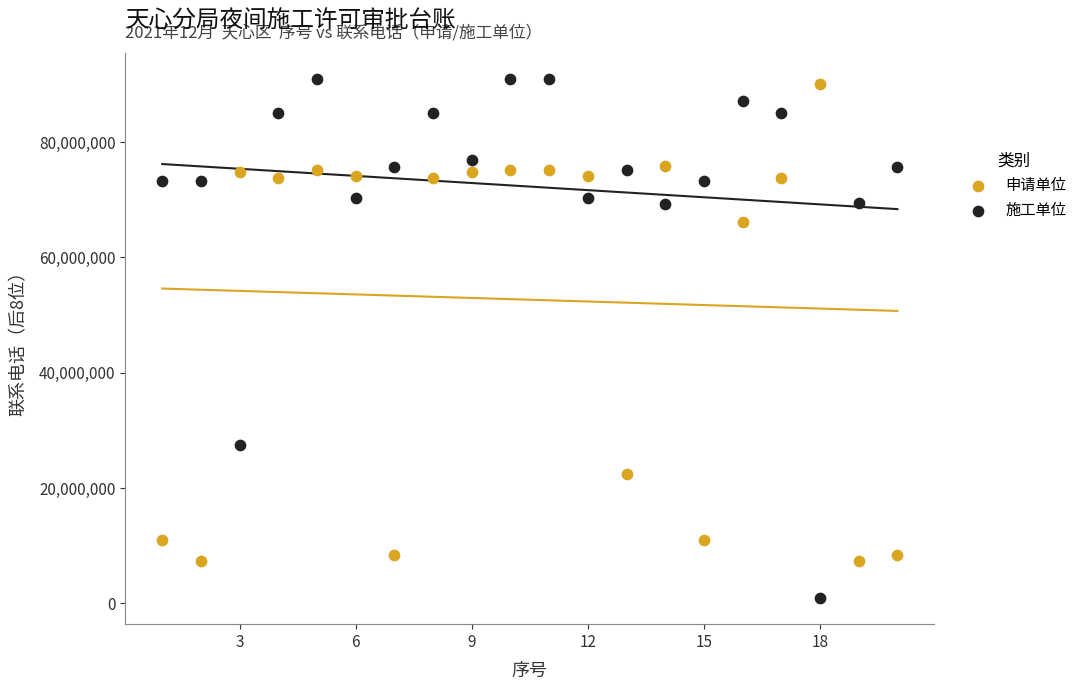

Which series has the largest Y range (max minus min)?

施工单位